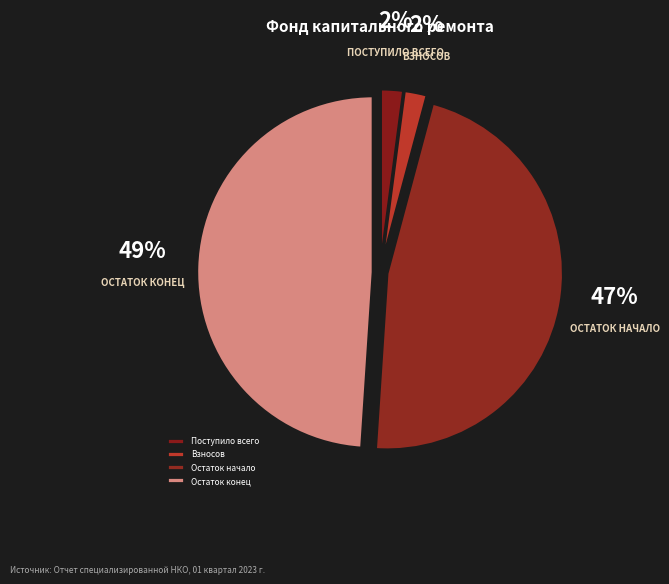

What percentage is the Остаток начало slice, to the nearest percent?

47%